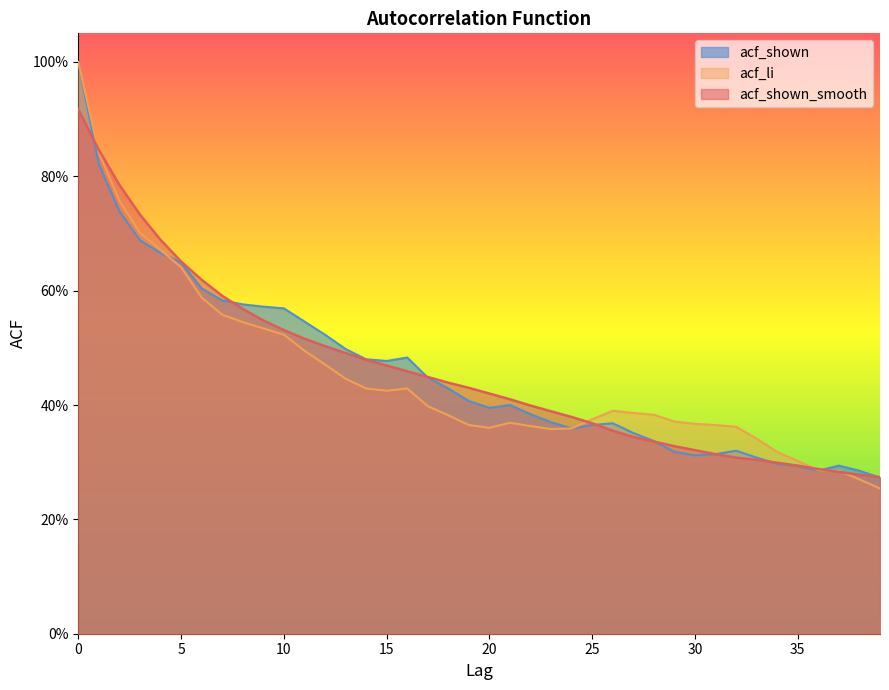

Does the chart display data point markers on the line(s)?

No